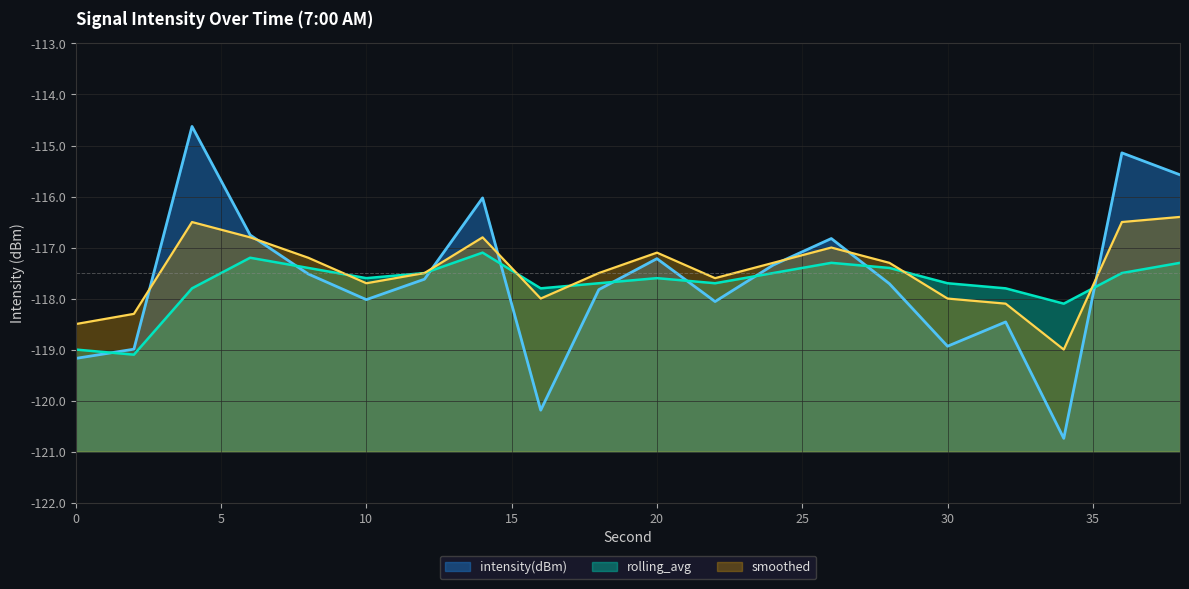

Rank the series at 8 from highest to lowest value.

smoothed, rolling_avg, intensity(dBm)